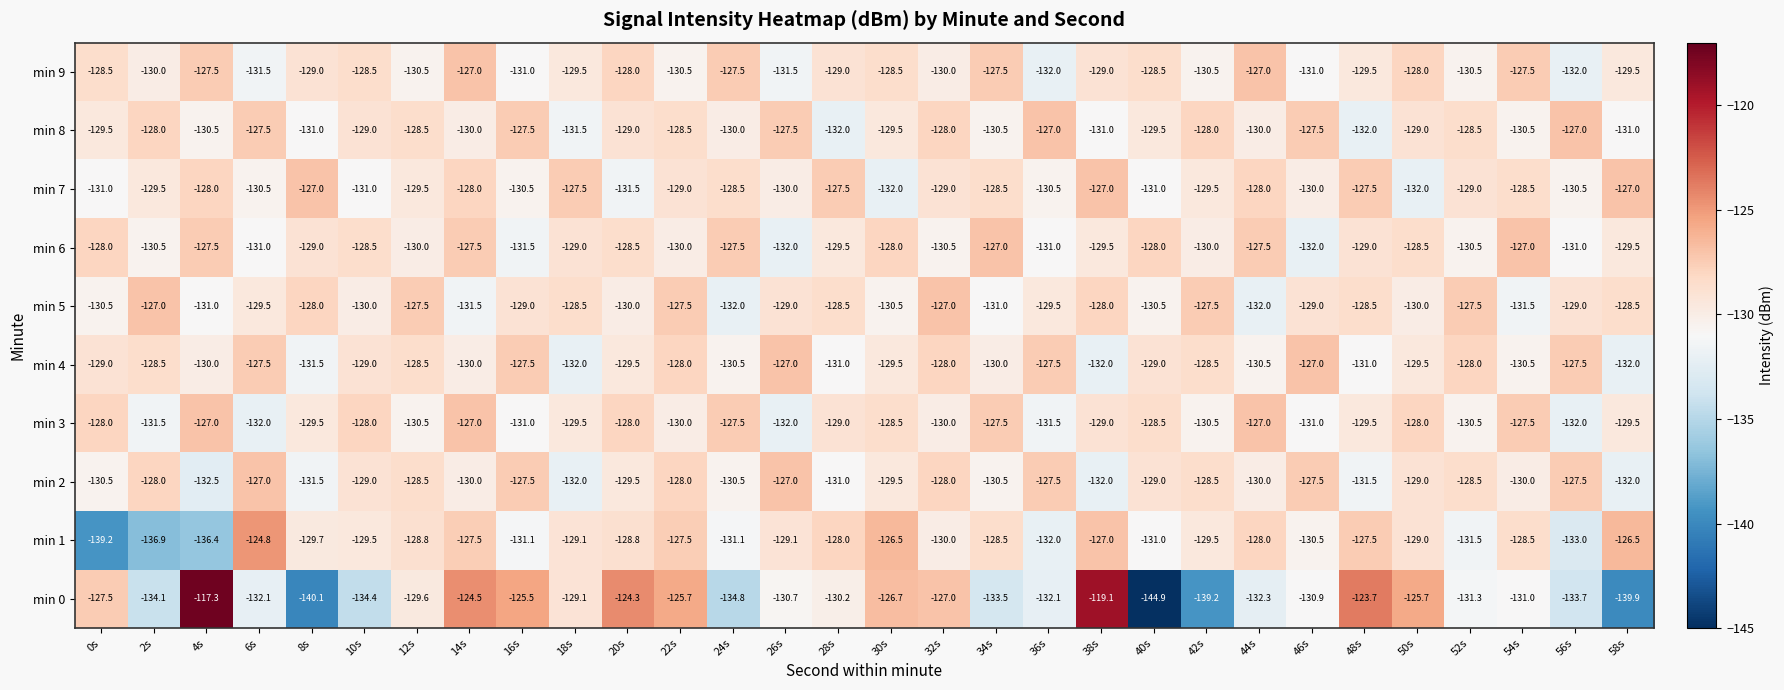

The value of min 5 at 50s is -217.1. True or false?

False